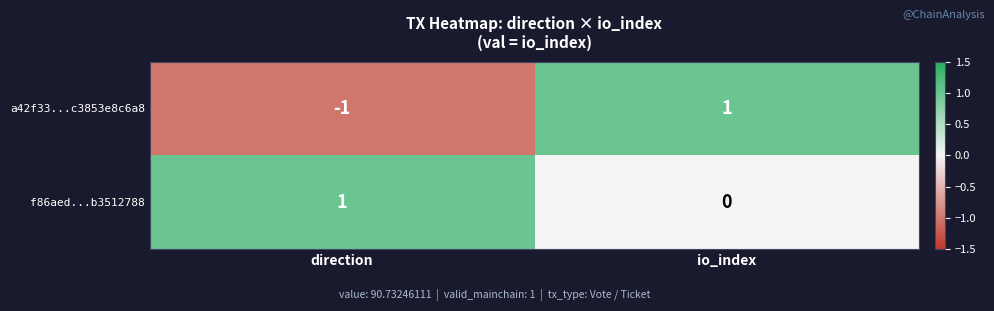

At which label is f86aed...b3512788 closest to 0?

io_index